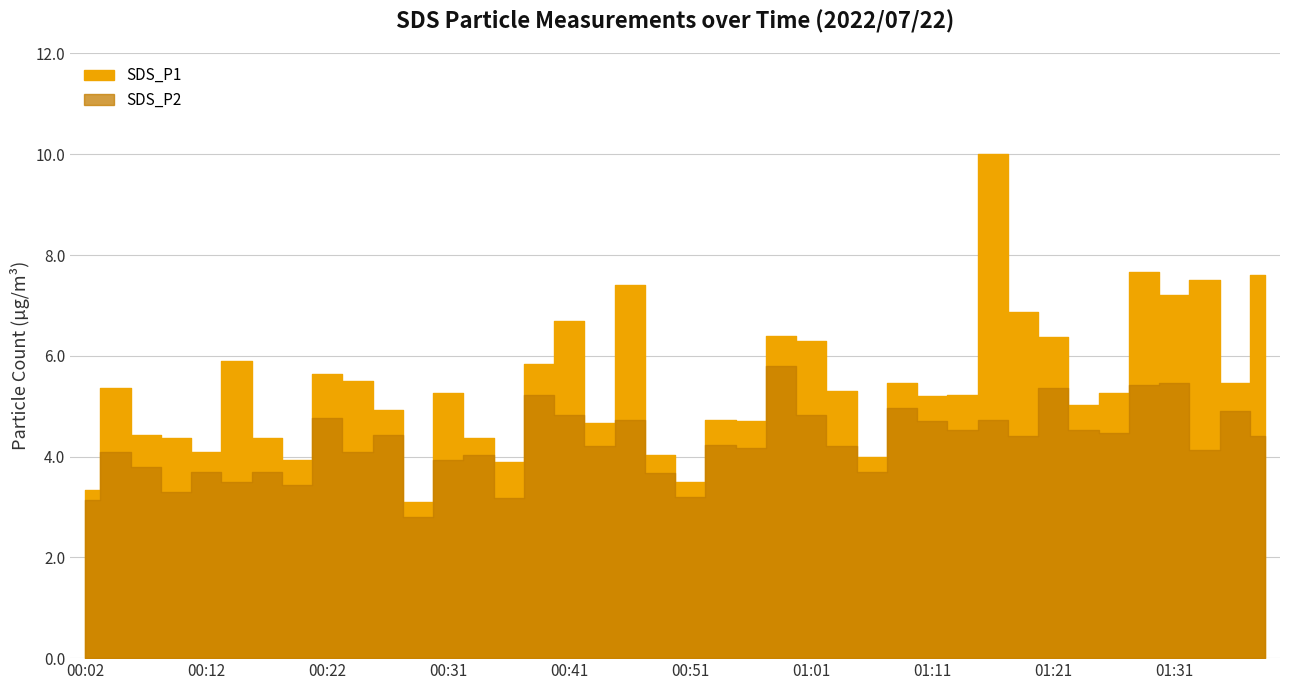

True or false: SDS_P1 has a value of 3.1 at 00:29.

True